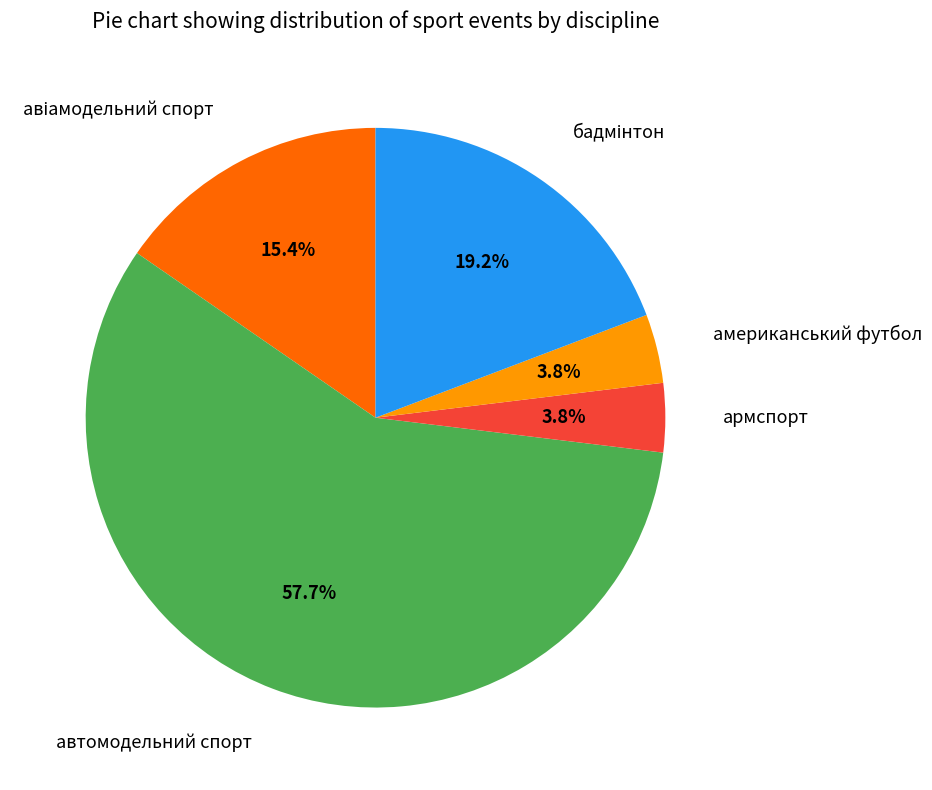

Is there a majority slice in this chart?

Yes